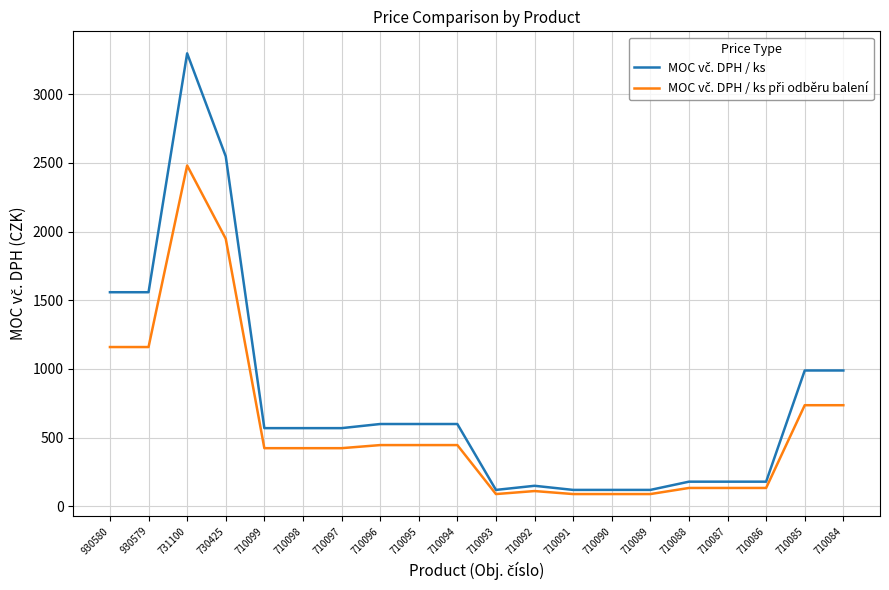

What is the minimum value shown in the chart?

88.3